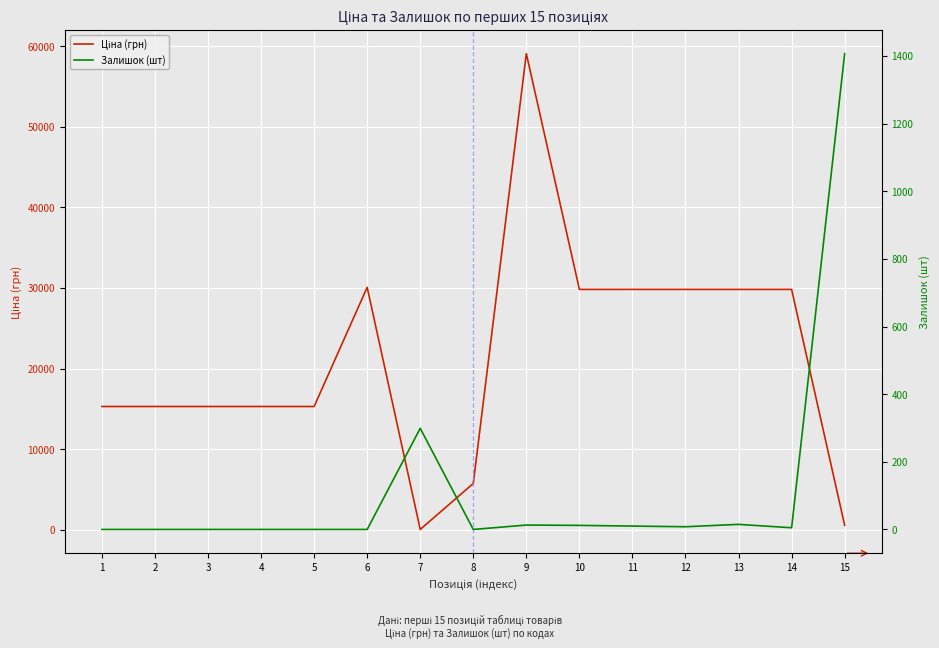

Reading left to right, list all the values displayed in this chart.

Ціна (грн): 1=15288.0	2=15288.0	3=15288.0	4=15288.0	5=15288.0	6=30077.8	7=32.0	8=5736.9	9=59075.7	10=29819.2	11=29819.2	12=29819.2	13=29819.2	14=29819.2	15=545.0
Залишок (шт): 1=0.0	2=0.0	3=0.0	4=0.0	5=0.0	6=0.0	7=299.0	8=0.0	9=13.0	10=12.0	11=10.0	12=8.0	13=15.0	14=5.0	15=1407.0